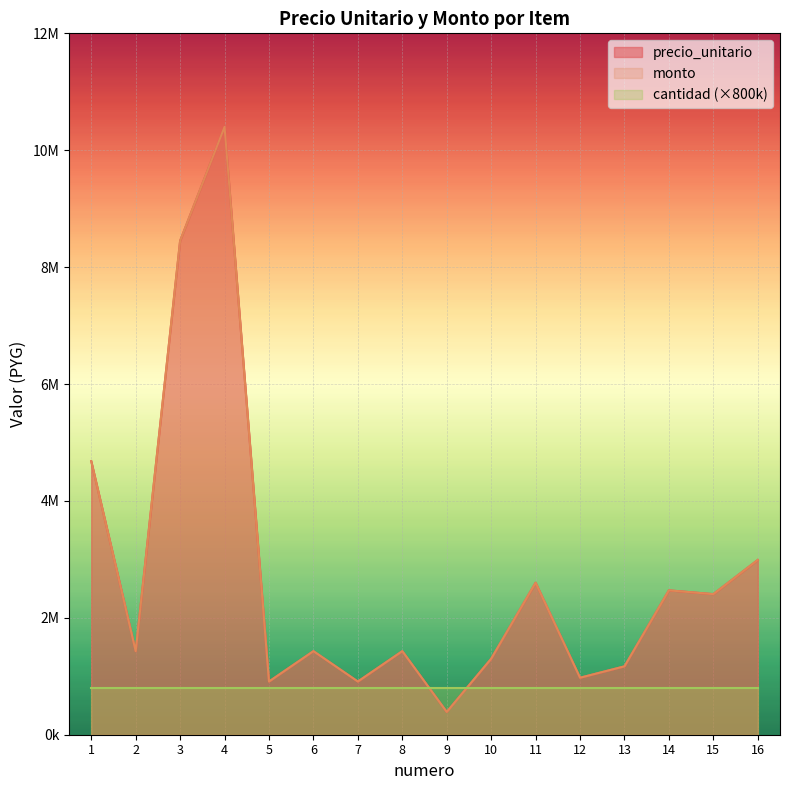

What is the value of the monto point at the 4th from the left?

10400000